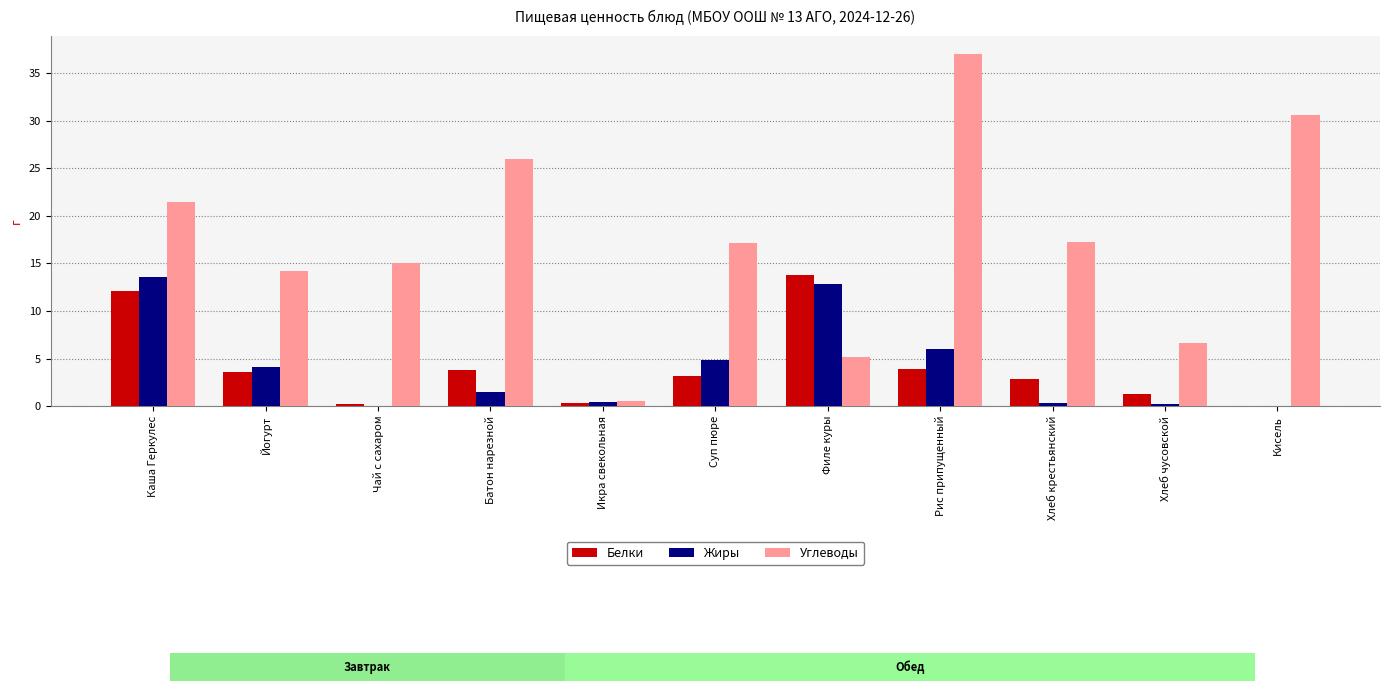

What is the spread (max minus min) of values at Чай с сахаром?

15.0